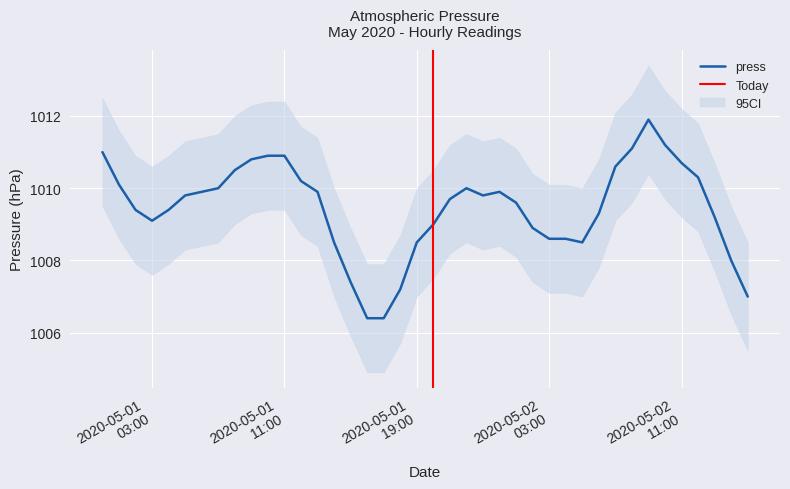

True or false: the data has more than 0 interior local peaks.

True